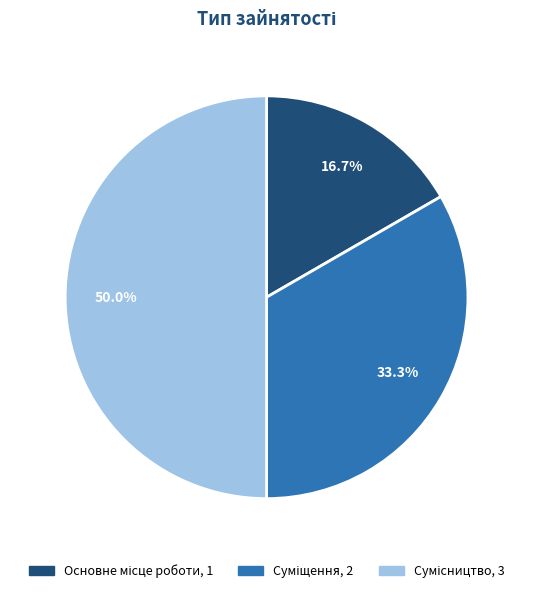

How many segments does this pie chart have?

3